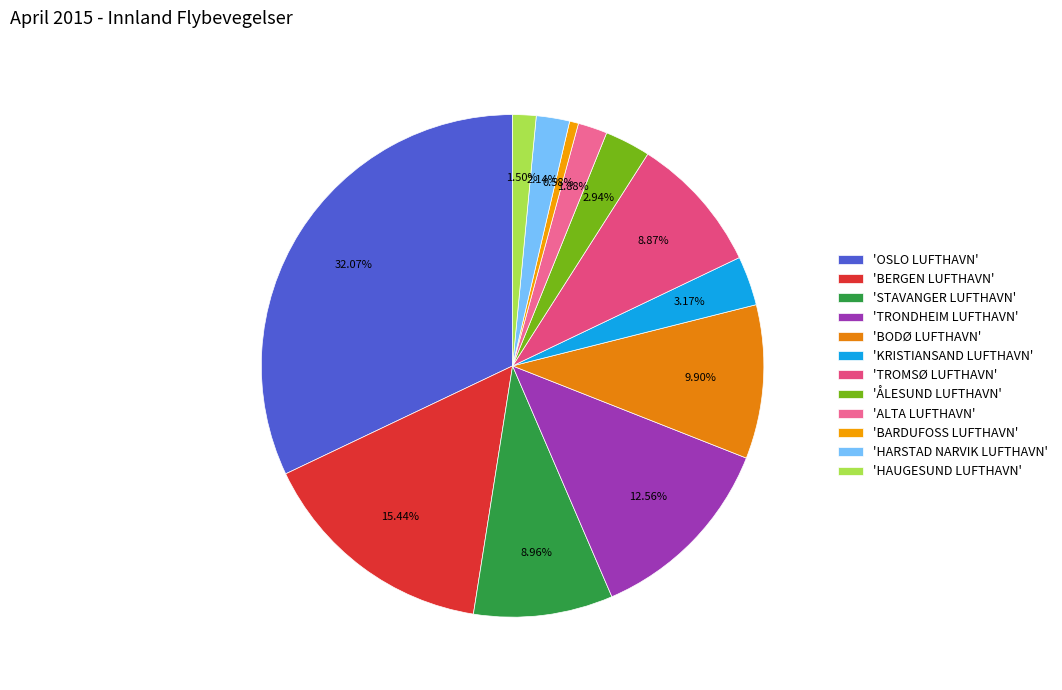

Rank the categories by value from highest to lowest.

OSLO LUFTHAVN, BERGEN LUFTHAVN, TRONDHEIM LUFTHAVN, BODØ LUFTHAVN, STAVANGER LUFTHAVN, TROMSØ LUFTHAVN, KRISTIANSAND LUFTHAVN, ÅLESUND LUFTHAVN, HARSTAD NARVIK LUFTHAVN, ALTA LUFTHAVN, HAUGESUND LUFTHAVN, BARDUFOSS LUFTHAVN